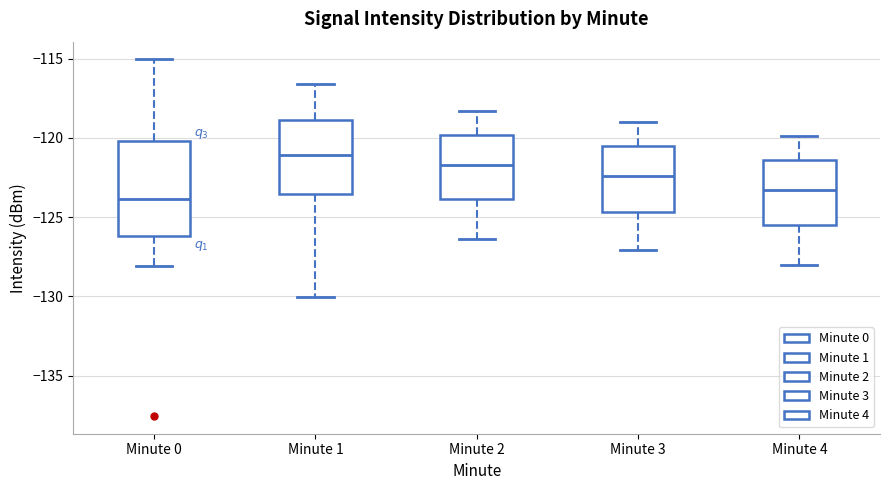

Which box has the lowest median line?

Minute 0